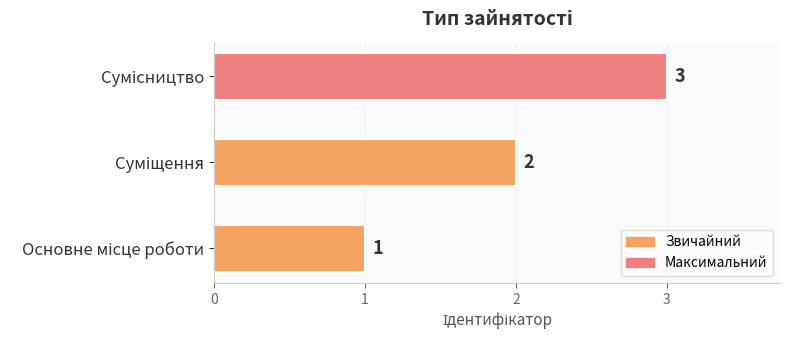

How many categories are shown in the chart?

3